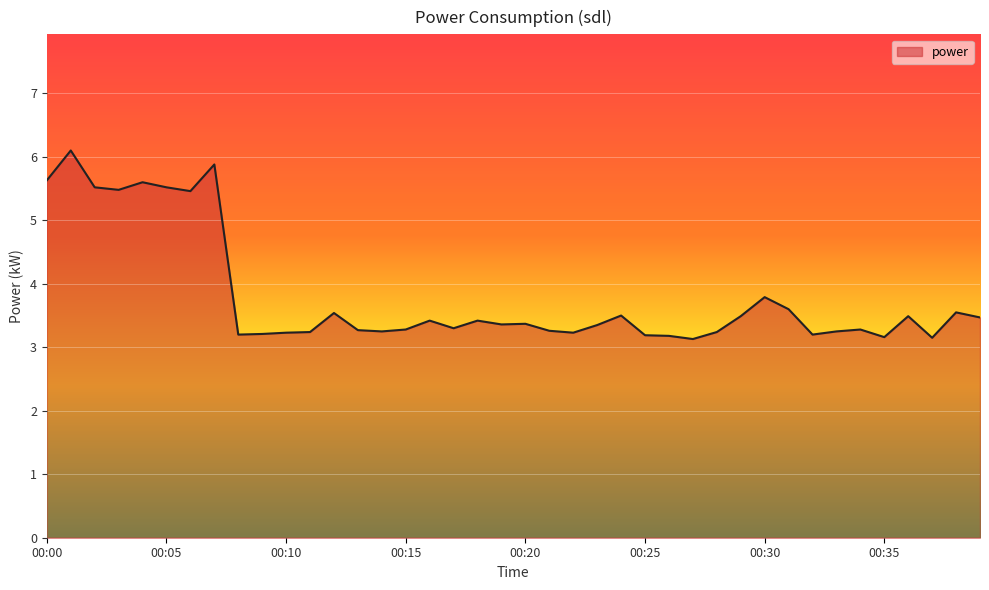

What is the minimum value shown in the chart?

3.1